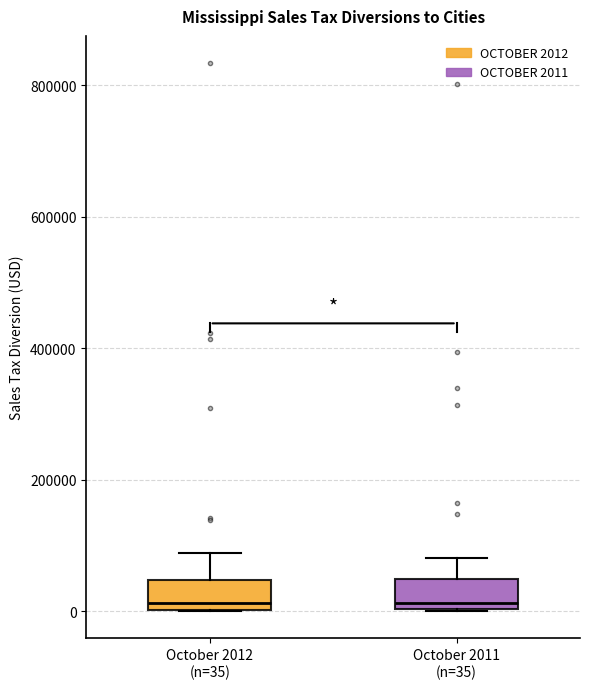

Where does the upper whisker of the box for October 2011 (n=35) end on the y-axis? The values are not printed on the chart, so give them approximately, as read against the axis.

80000